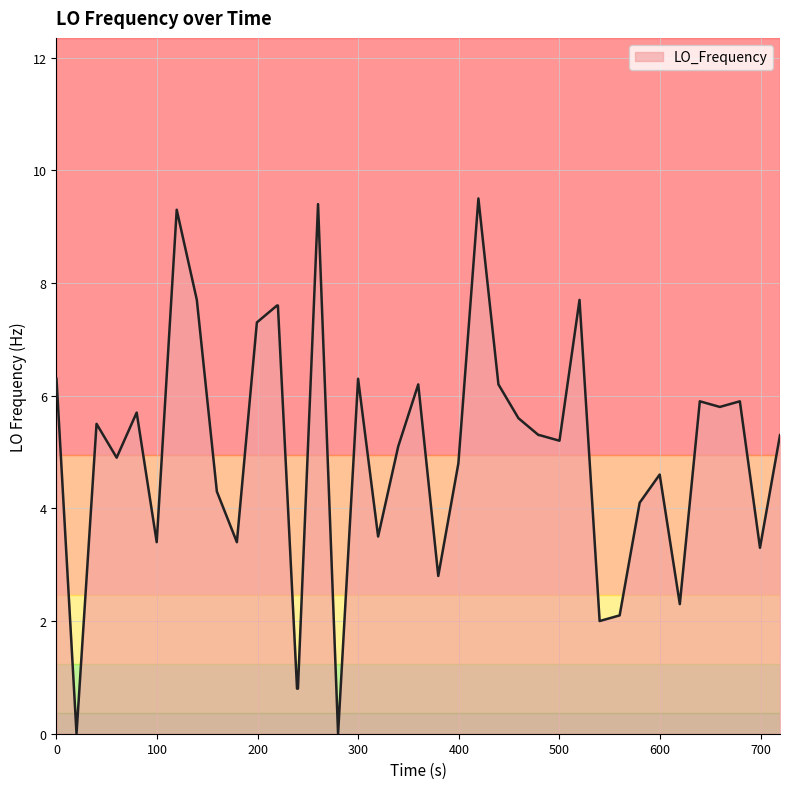

Reading right to left, list all the values displayed in this chart.

5.3	3.3	5.9	5.8	5.9	2.3	4.6	4.1	2.1	2.0	7.7	5.2	5.3	5.3	5.6	6.2	9.5	4.8	2.8	6.2	5.1	3.5	6.3	0.0	9.4	0.8	0.8	7.6	7.6	7.3	3.4	4.3	7.7	9.3	3.4	5.7	4.9	5.5	0.0	6.3